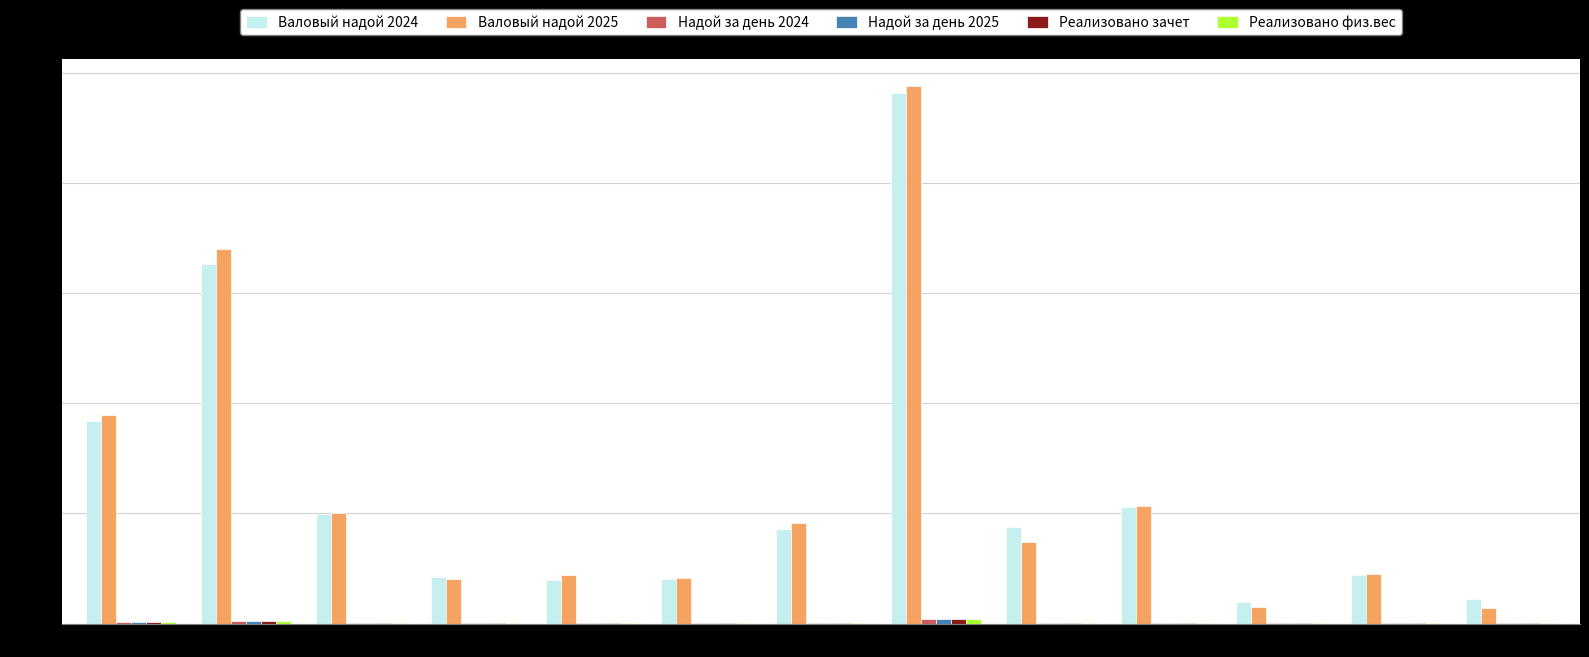

True or false: Валовый надой 2025 has a value of 68027.7 at Бобров.

True